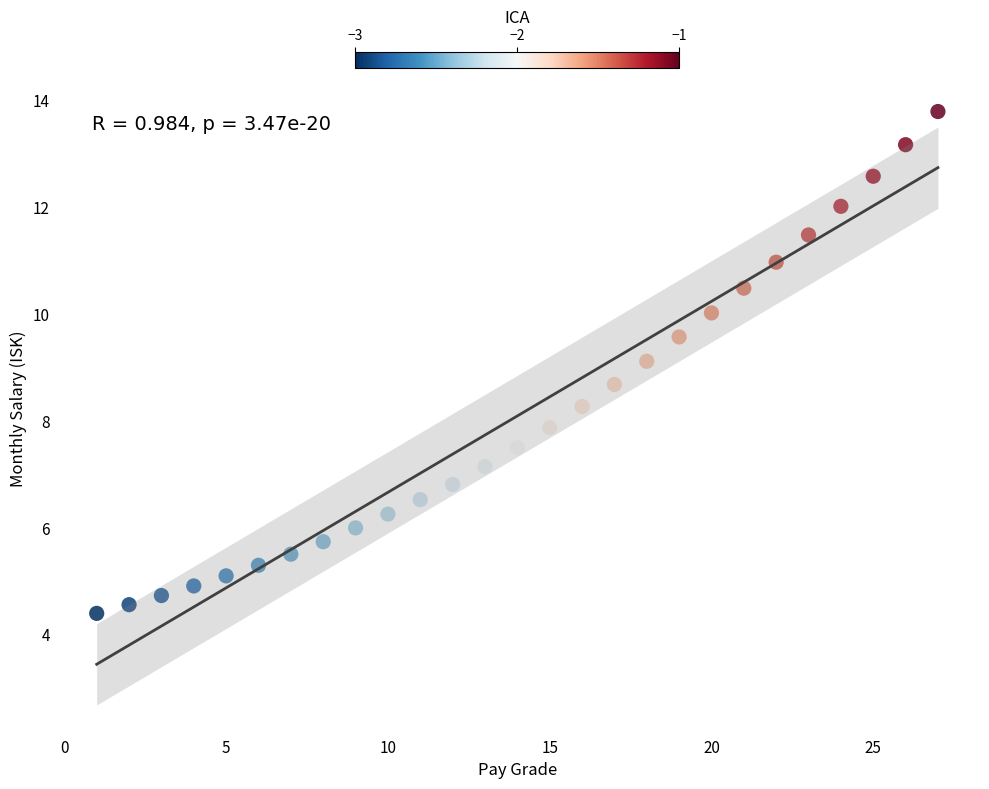

What is the range of Y values (max minus min)?

9.4